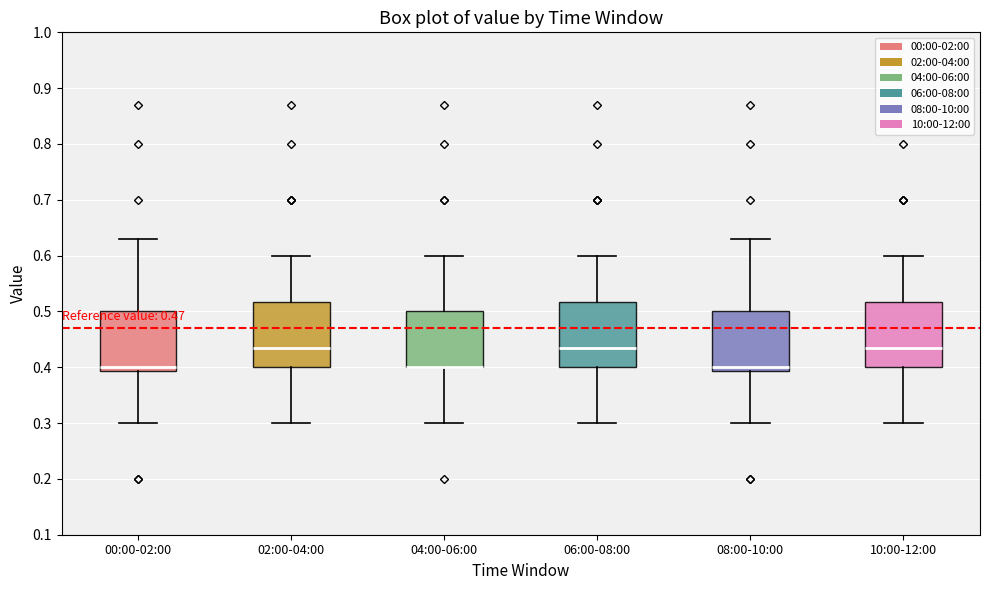

Reading left to right, read every box against the y-axis: the position of its median line, the range the box covers, and the ends of its whiskers. The values are not printed on the chart, so give them approximately, as read against the axis.

00:00-02:00: median 0.40, box 0.39 to 0.50, whiskers 0.30 to 0.63
02:00-04:00: median 0.44, box 0.40 to 0.52, whiskers 0.30 to 0.60
04:00-06:00: median 0.40 (drawn on the box's lower edge), box 0.40 to 0.50, whiskers 0.30 to 0.60
06:00-08:00: median 0.44, box 0.40 to 0.52, whiskers 0.30 to 0.60
08:00-10:00: median 0.40, box 0.39 to 0.50, whiskers 0.30 to 0.63
10:00-12:00: median 0.44, box 0.40 to 0.52, whiskers 0.30 to 0.60